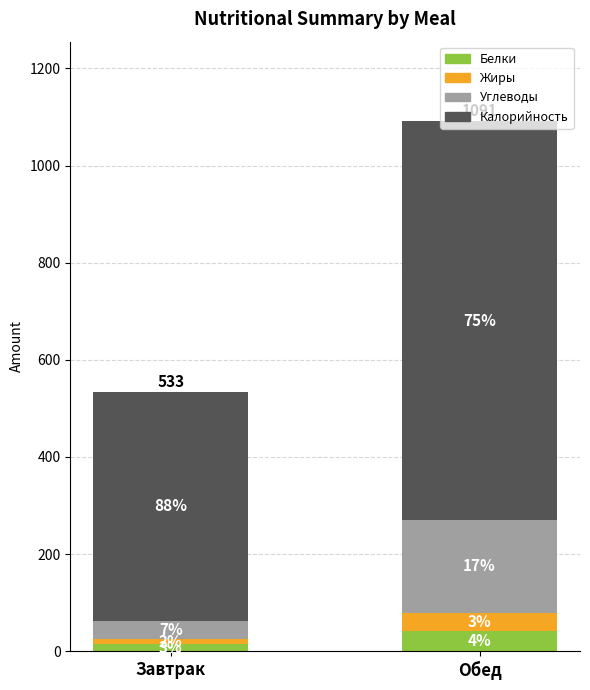

Does the chart contain any negative values?

No